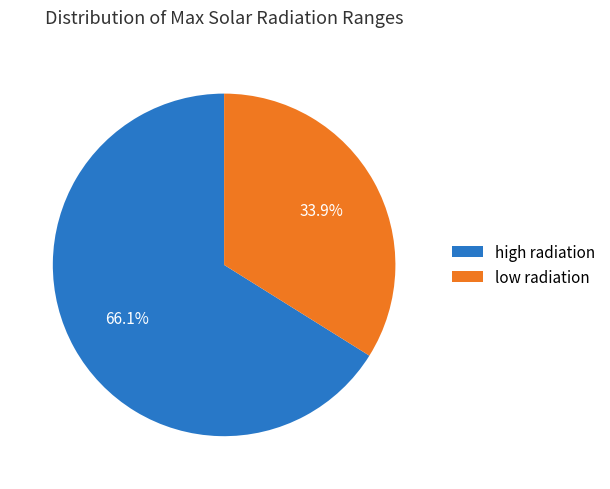

Does high radiation account for over 50% of the chart?

Yes